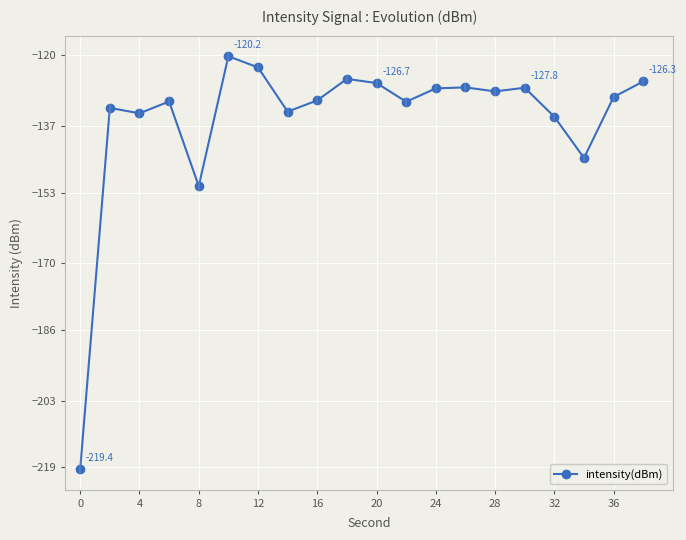

What is the difference between the maximum and minimum values?

99.2